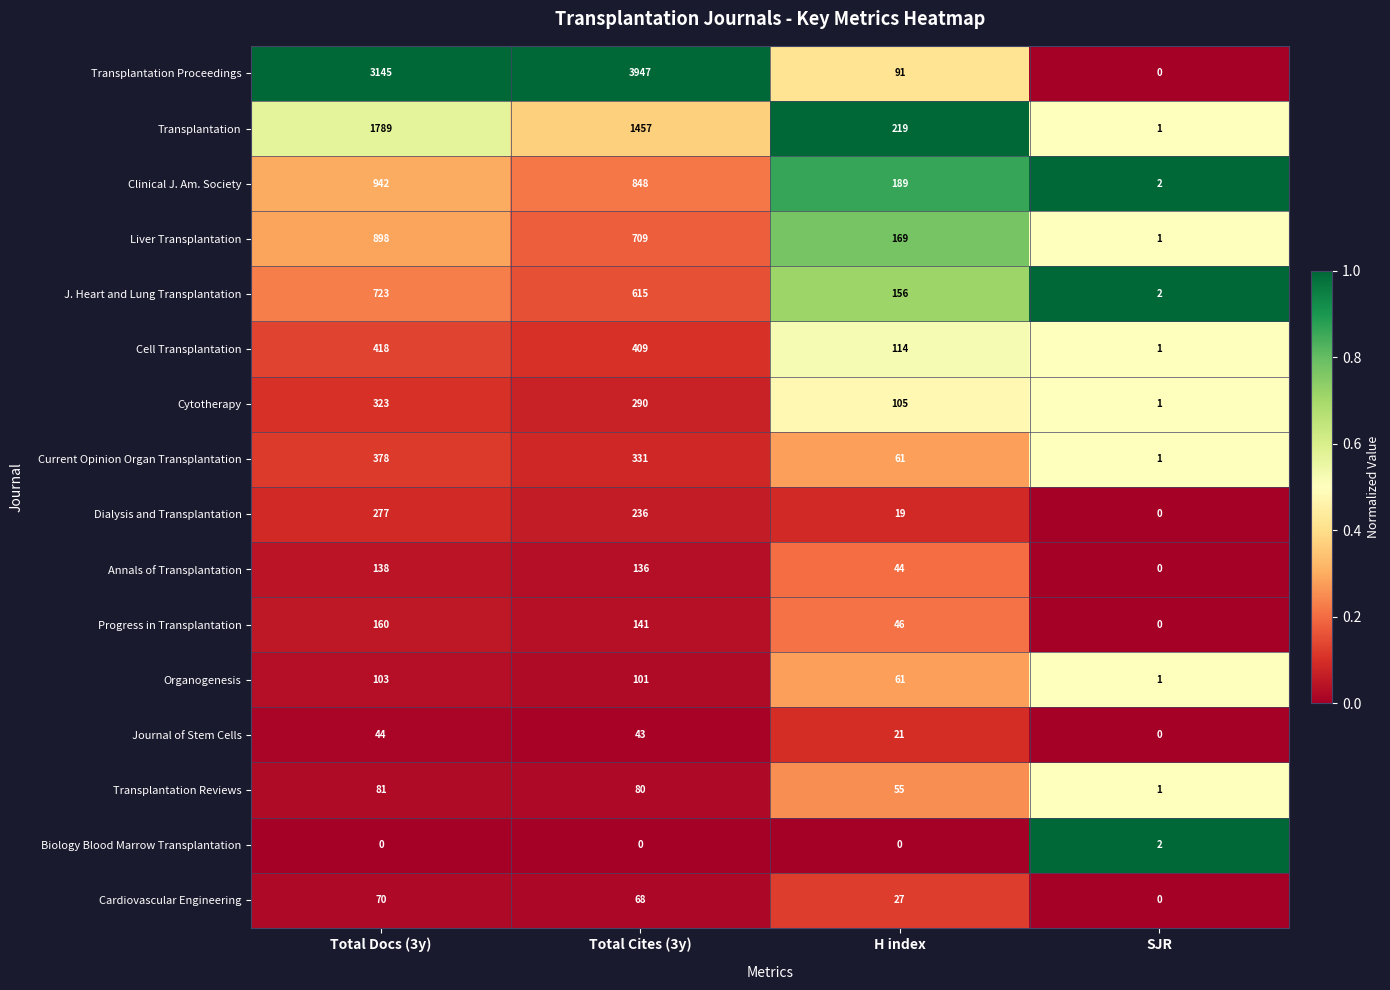

Count the Biology Blood Marrow Transplantation values in the range 0 to 2.

4